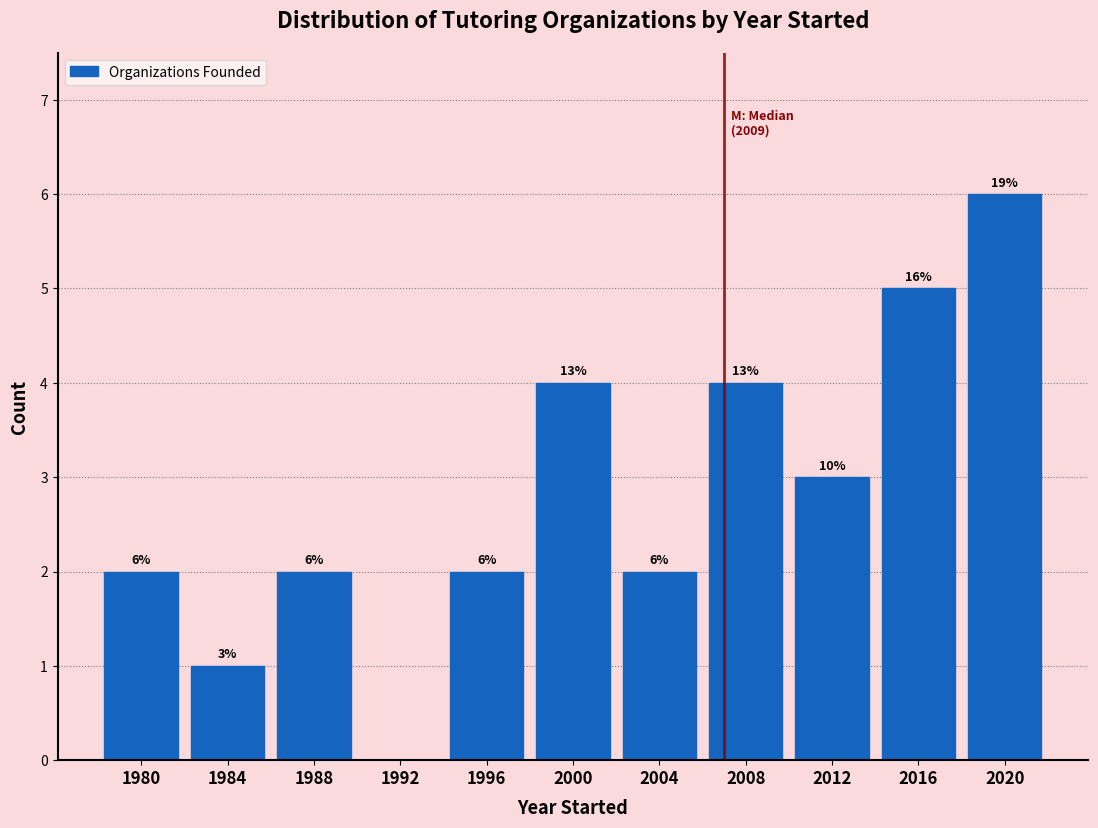

Reading right to left, what are all the values shown in this chart?

2020=6	2016=5	2012=3	2008=4	2004=2	2000=4	1996=2	1992=0	1988=2	1984=1	1980=2